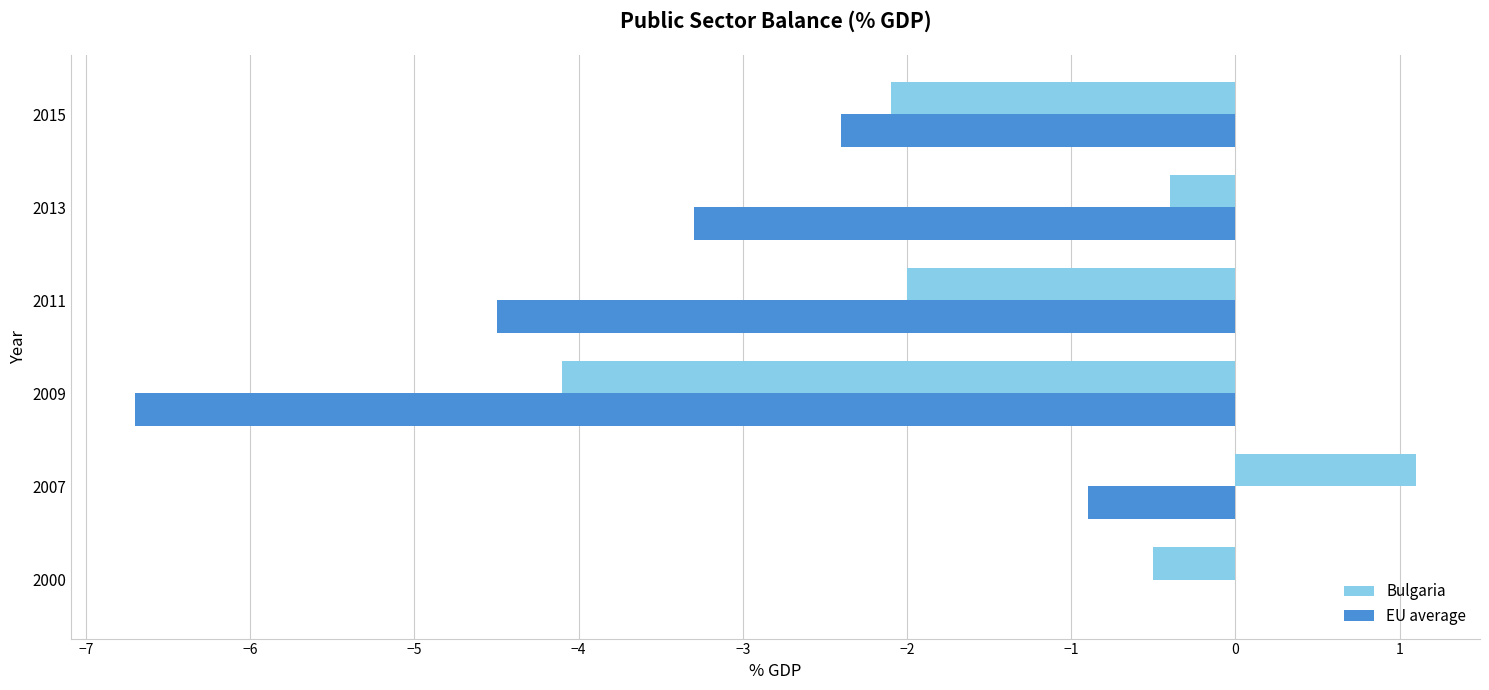

What is the sum of the Bulgaria values at 2015 and 2007?

-1.0